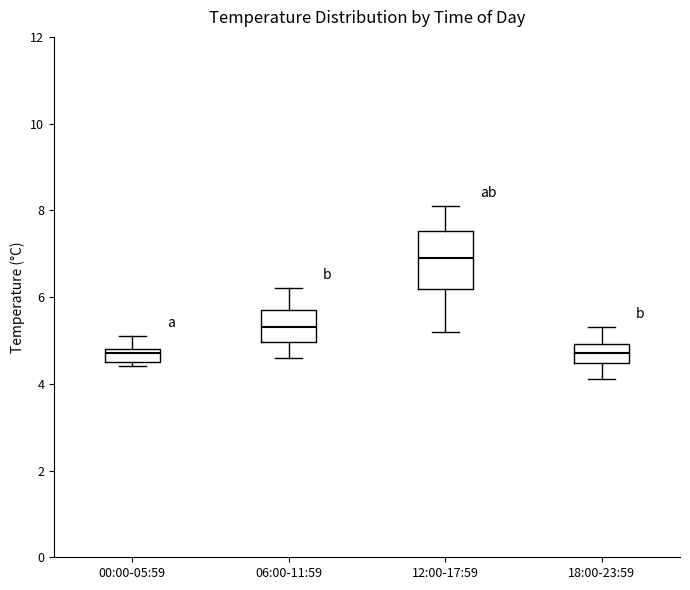

Where does the upper whisker of the box for 18:00-23:59 end on the y-axis? The values are not printed on the chart, so give them approximately, as read against the axis.

5.4